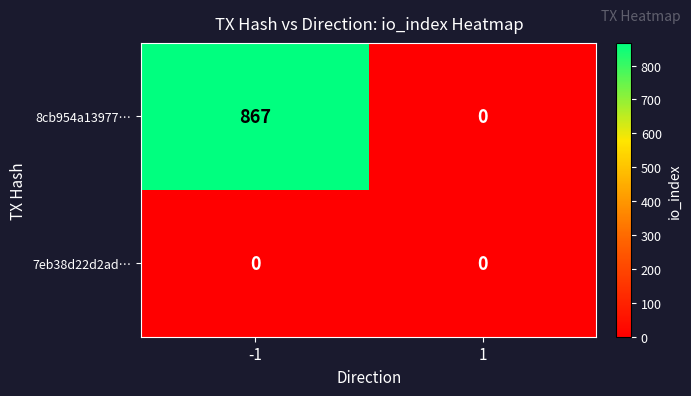

Reading left to right, transcribe all the data shown in this chart.

8cb954a13977…: 867	0
7eb38d22d2ad…: 0	0